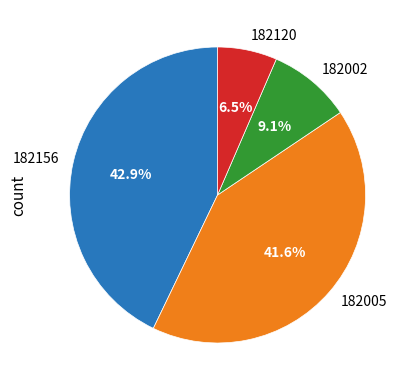

What percentage is NOT represented by 182002?

90.9%